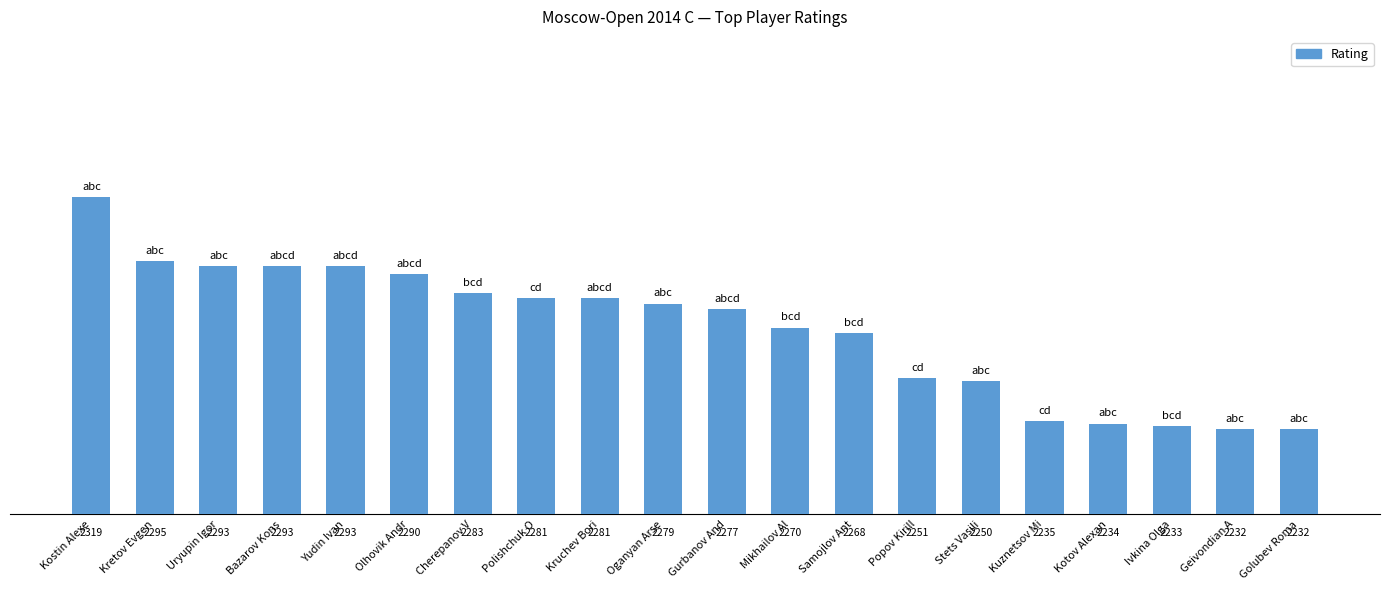

The value at Polishchuk O is 2281. True or false?

True